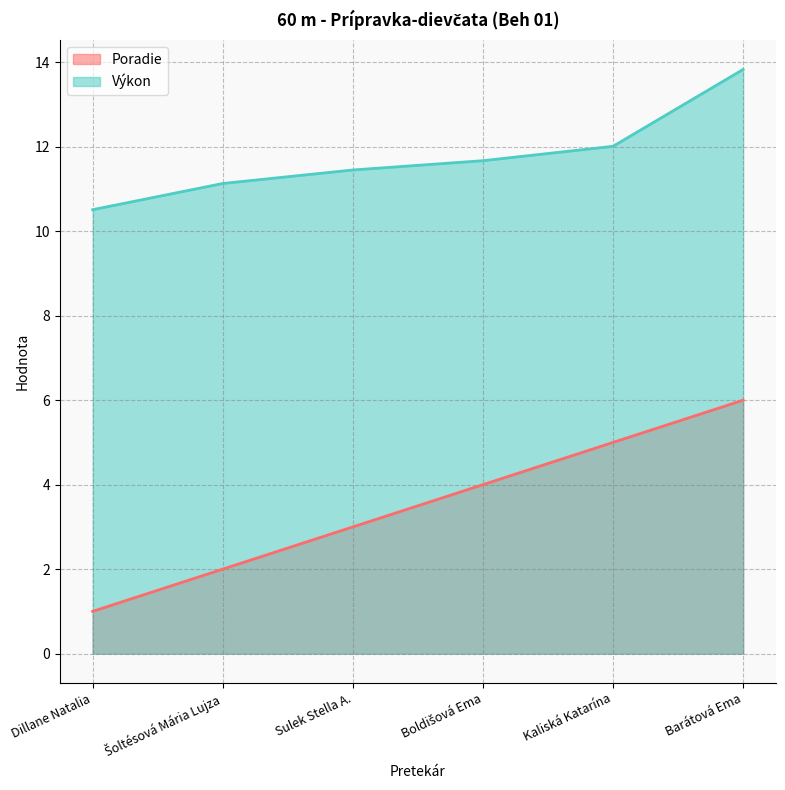

What is the label of the 1st point from the right?

Barátová Ema